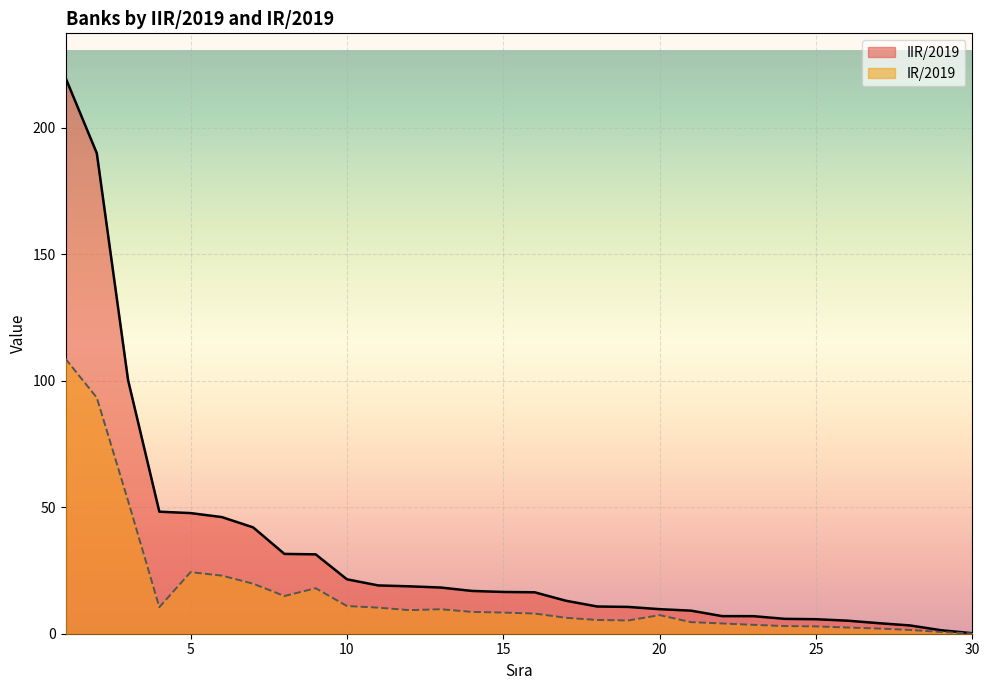

True or false: IR/2019 and IIR/2019 cross at least once.

False